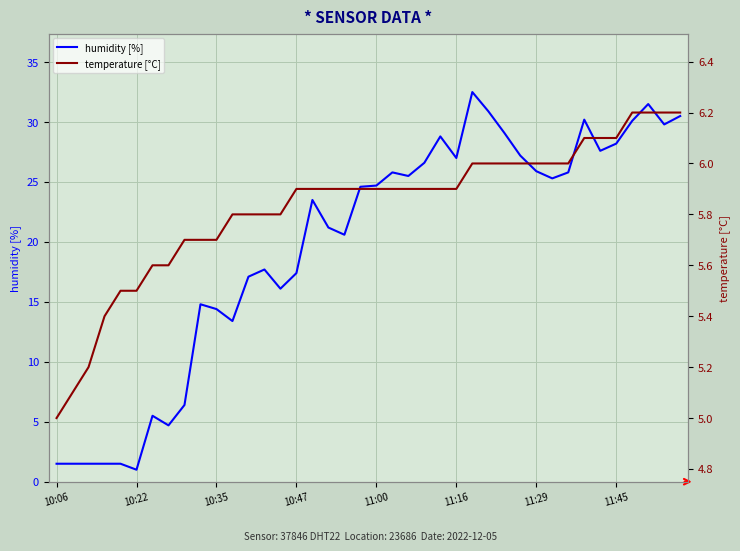

Where does the humidity [%] series first go above 24?

19